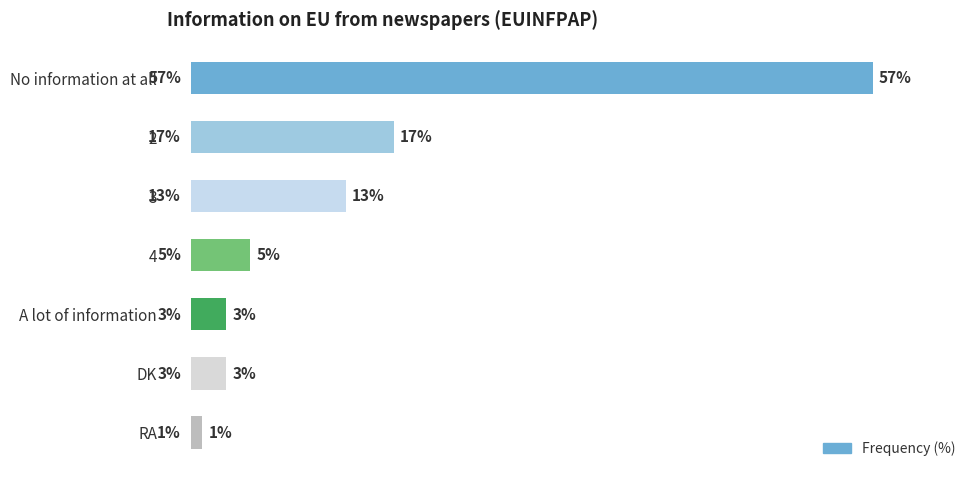

Between No information at all and 2, which is larger?

No information at all